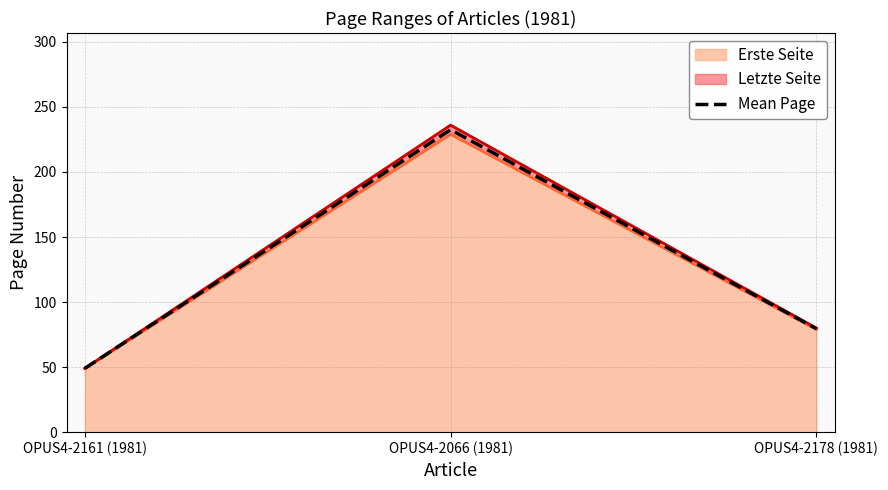

What is the difference between the values at OPUS4-2161 (1981) and OPUS4-2178 (1981)?

30.5